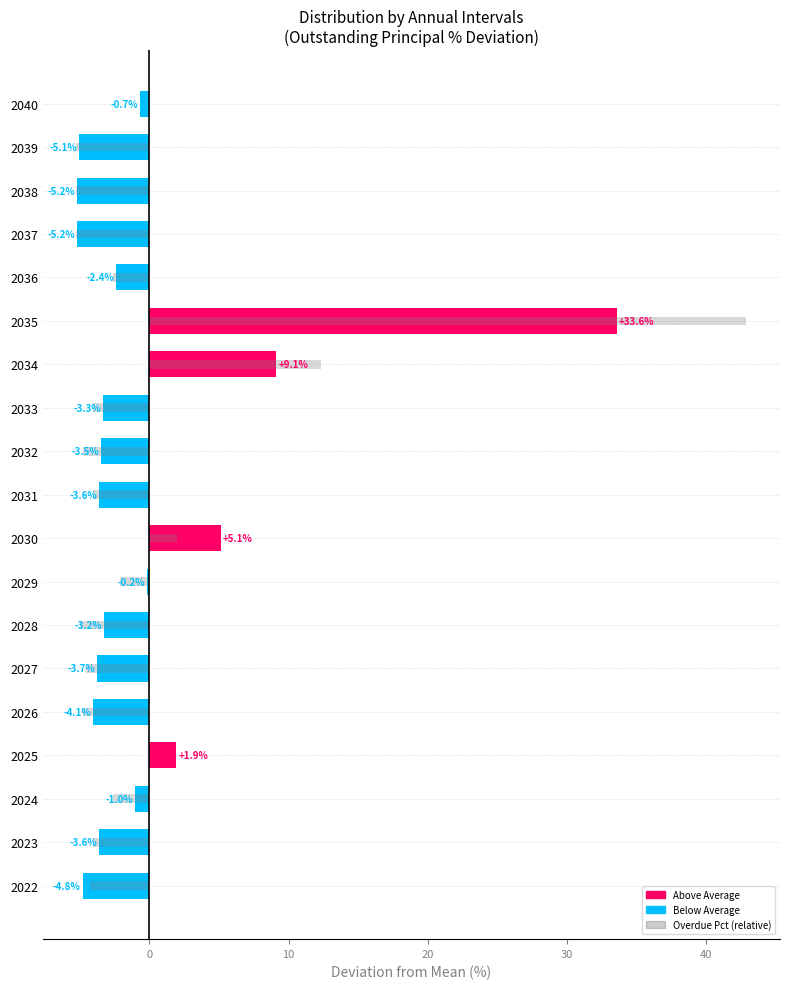

What is the maximum value shown in the chart?

42.9